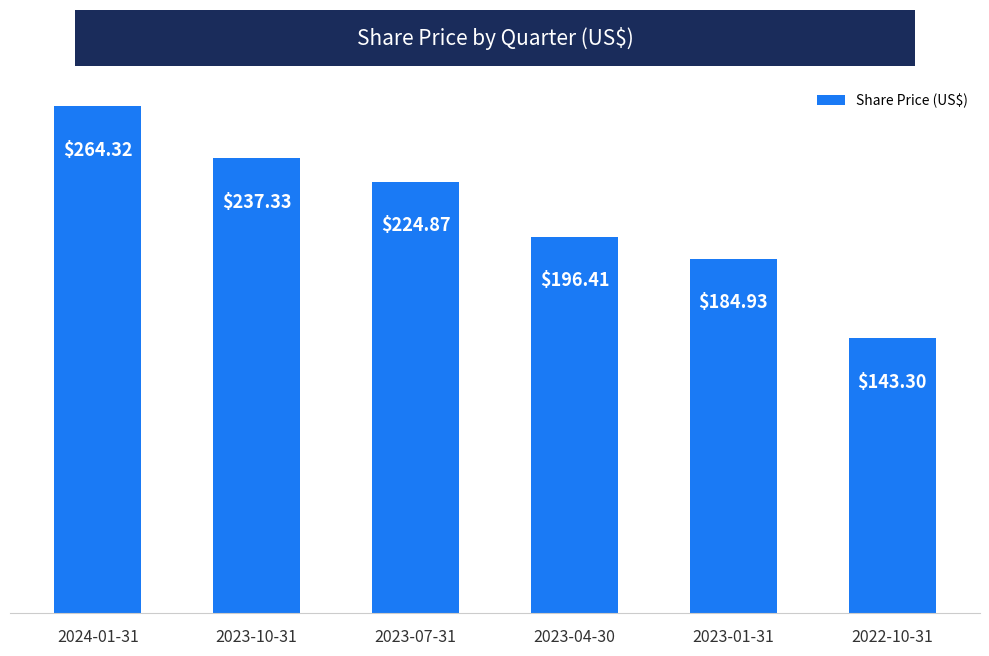

What position from the right is 2023-01-31?

2